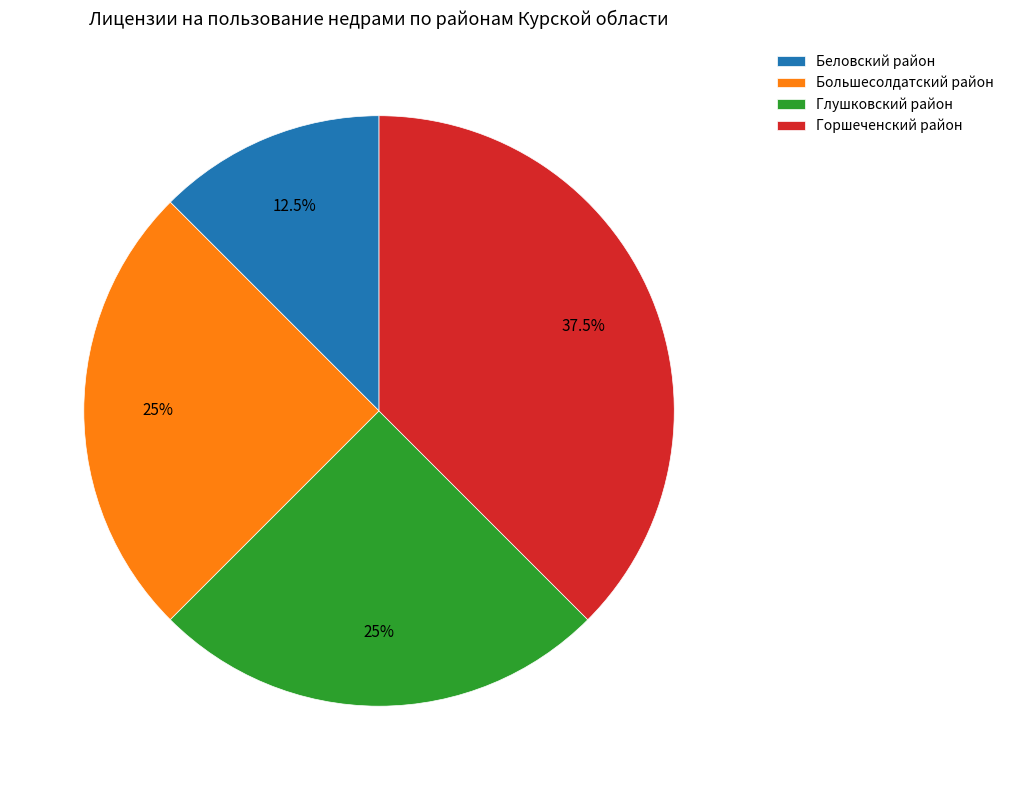

How many segments does this pie chart have?

4